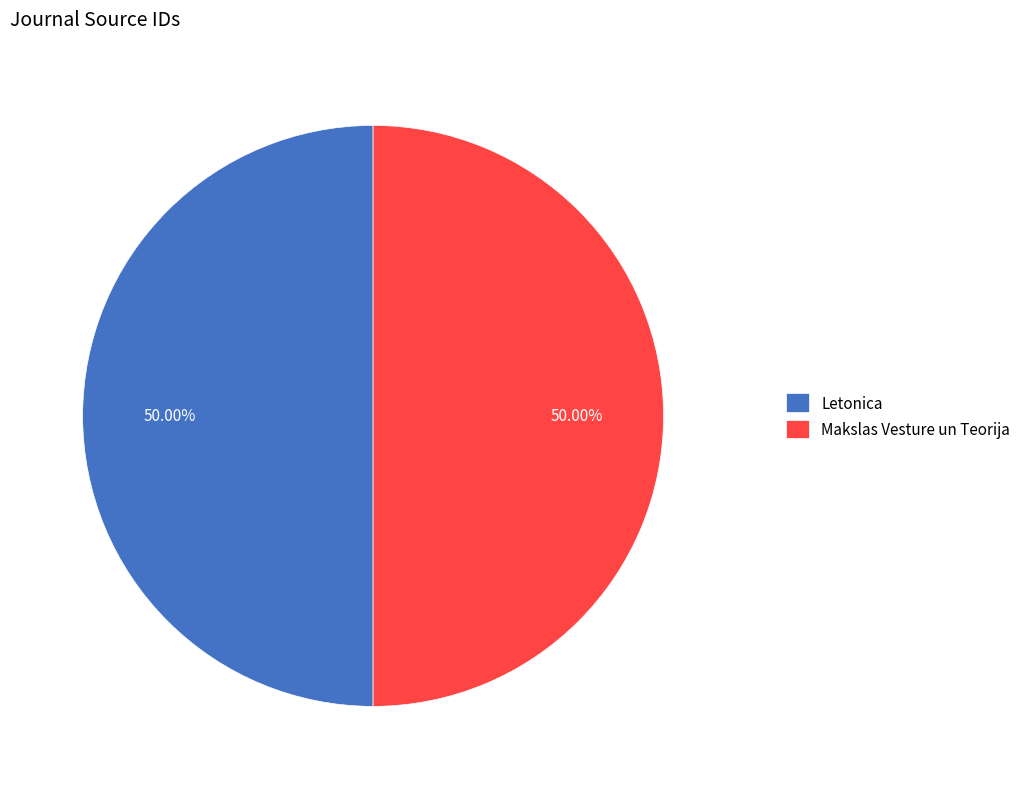

The Letonica slice represents 50% of the pie. True or false?

True